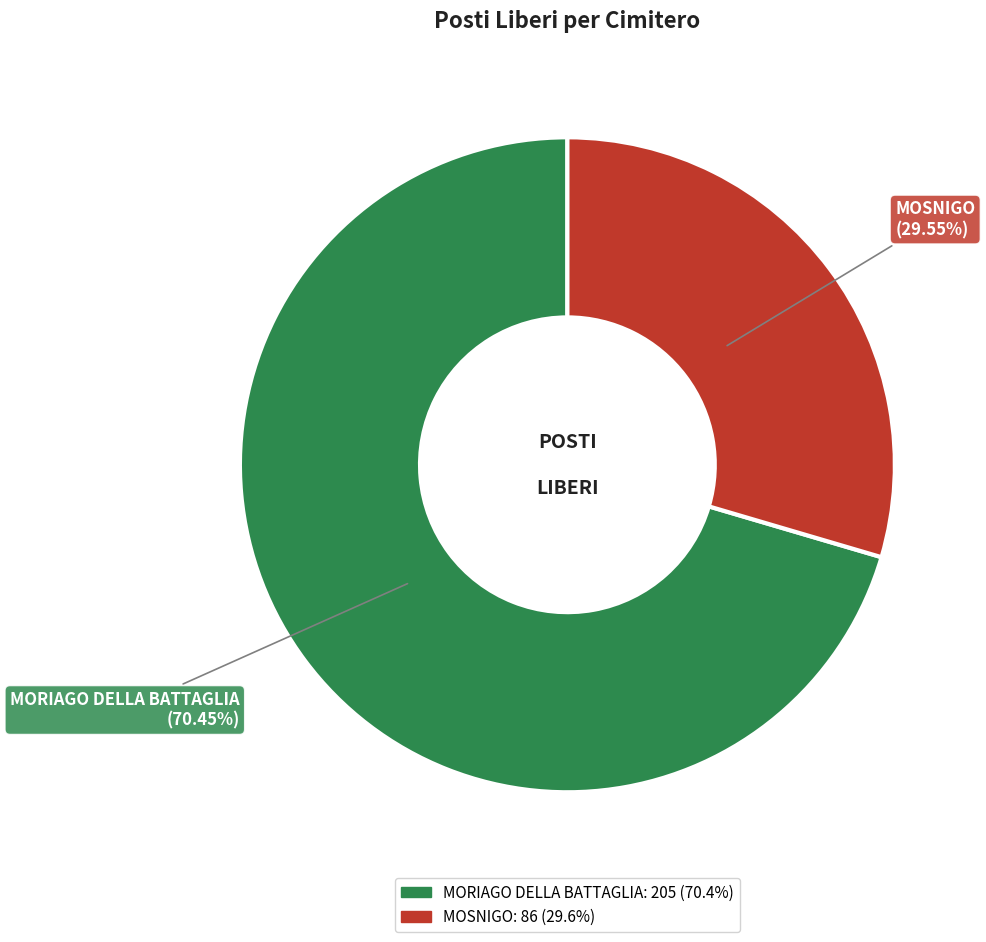

To the nearest percent, what is the difference between the largest and smallest slice percentages?

41%